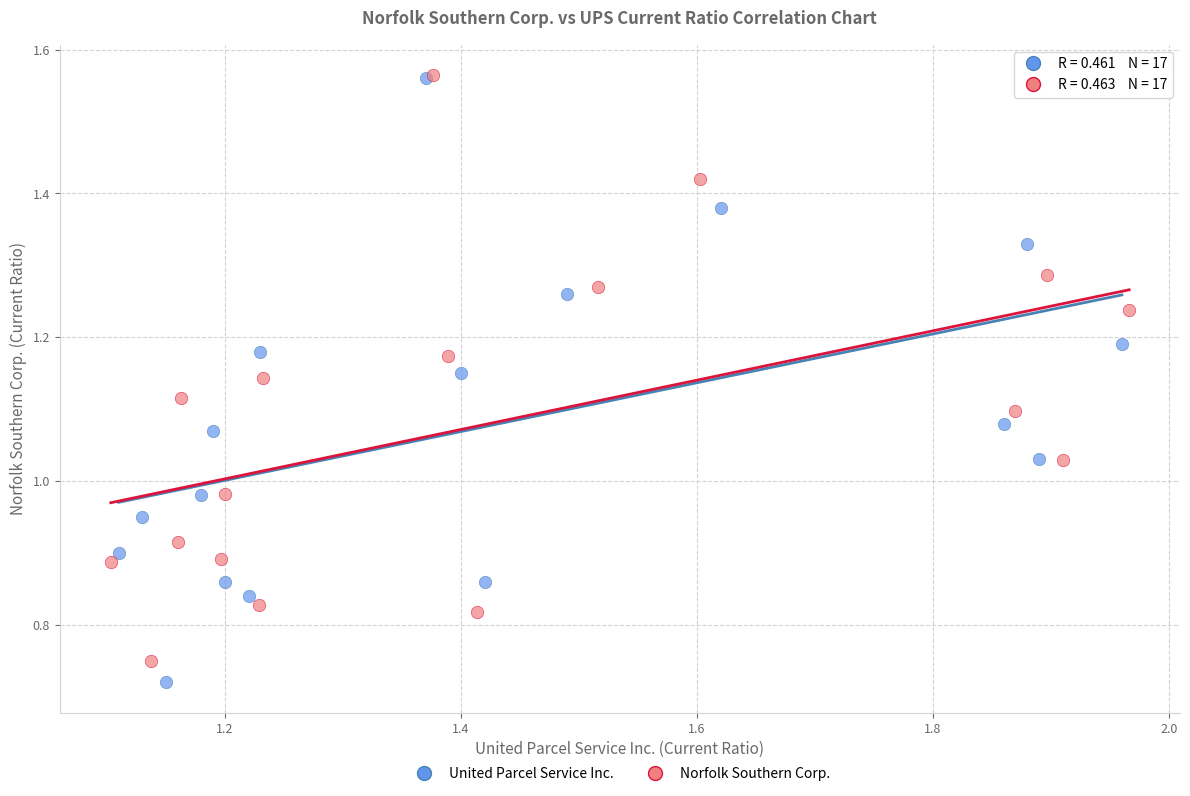

Which series contains the highest Y value?

Norfolk Southern Corp.